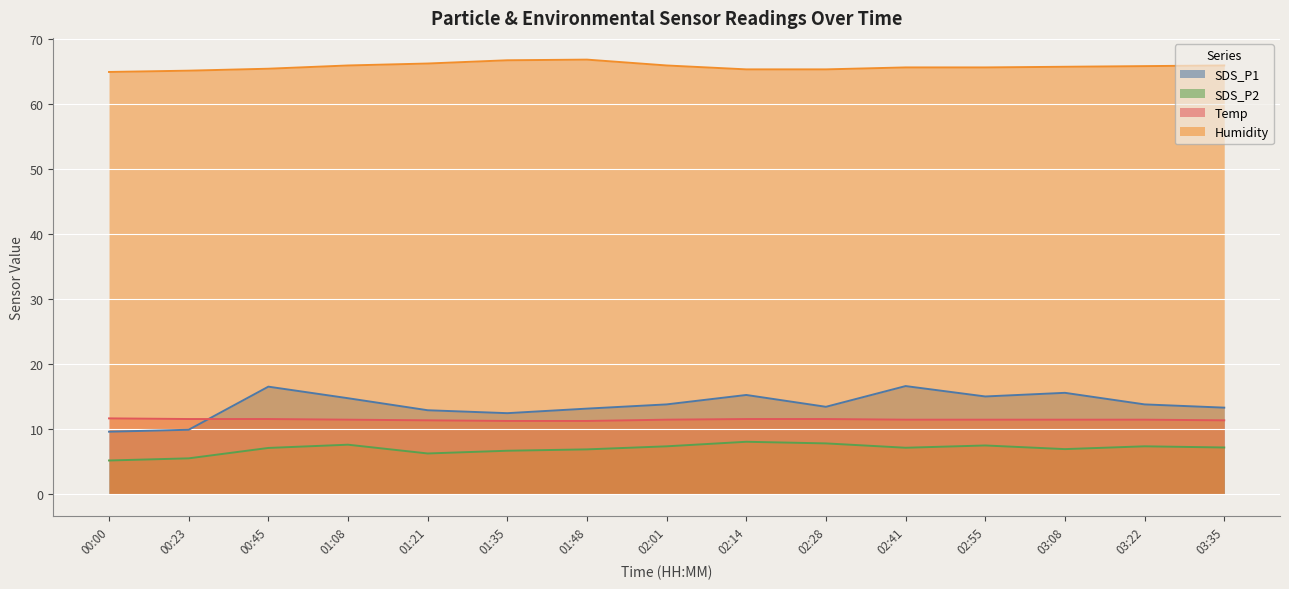

Is the value of SDS_P2 at 02:01 greater than the value of SDS_P1 at 03:35?

No